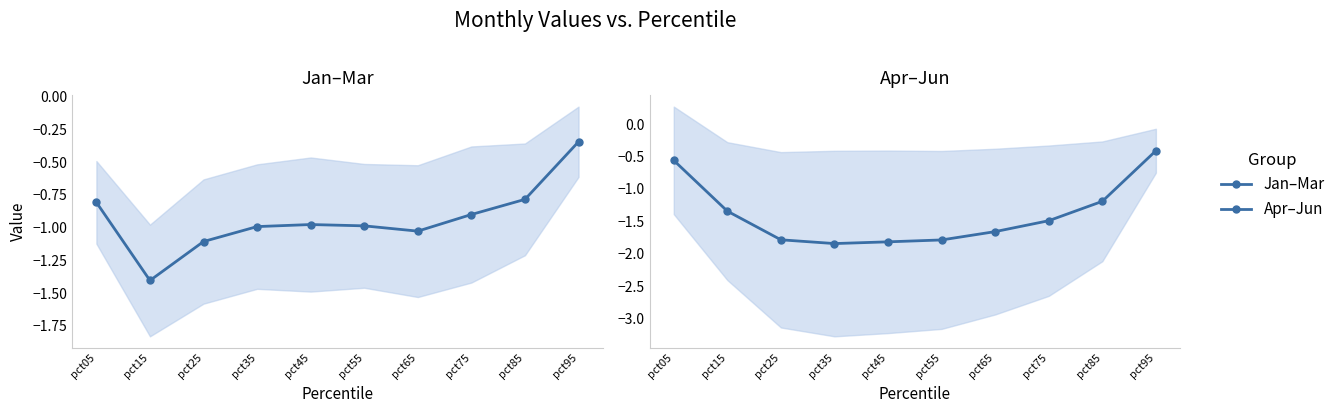

What is the difference between the Jan–Mar values at pct35 and pct25?

0.1